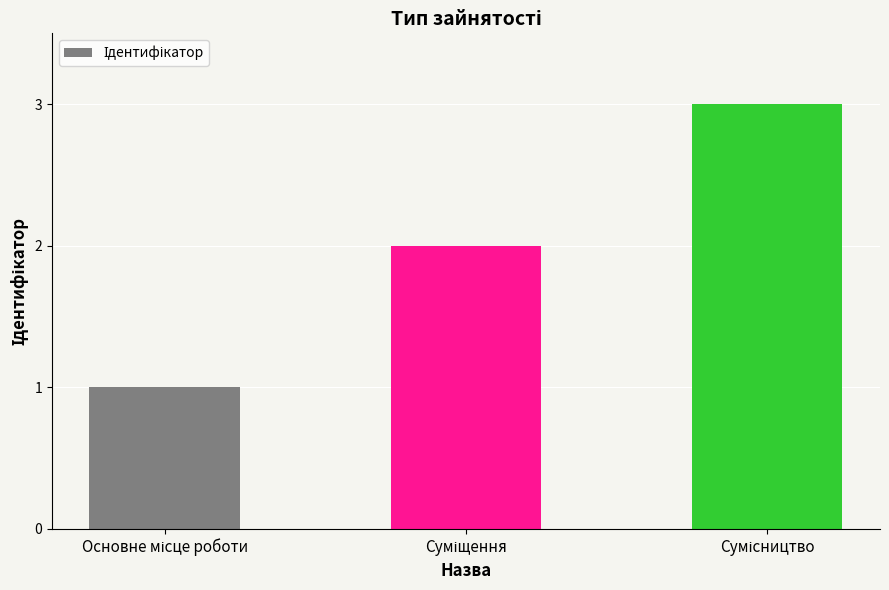

What is the sum of all values?

6